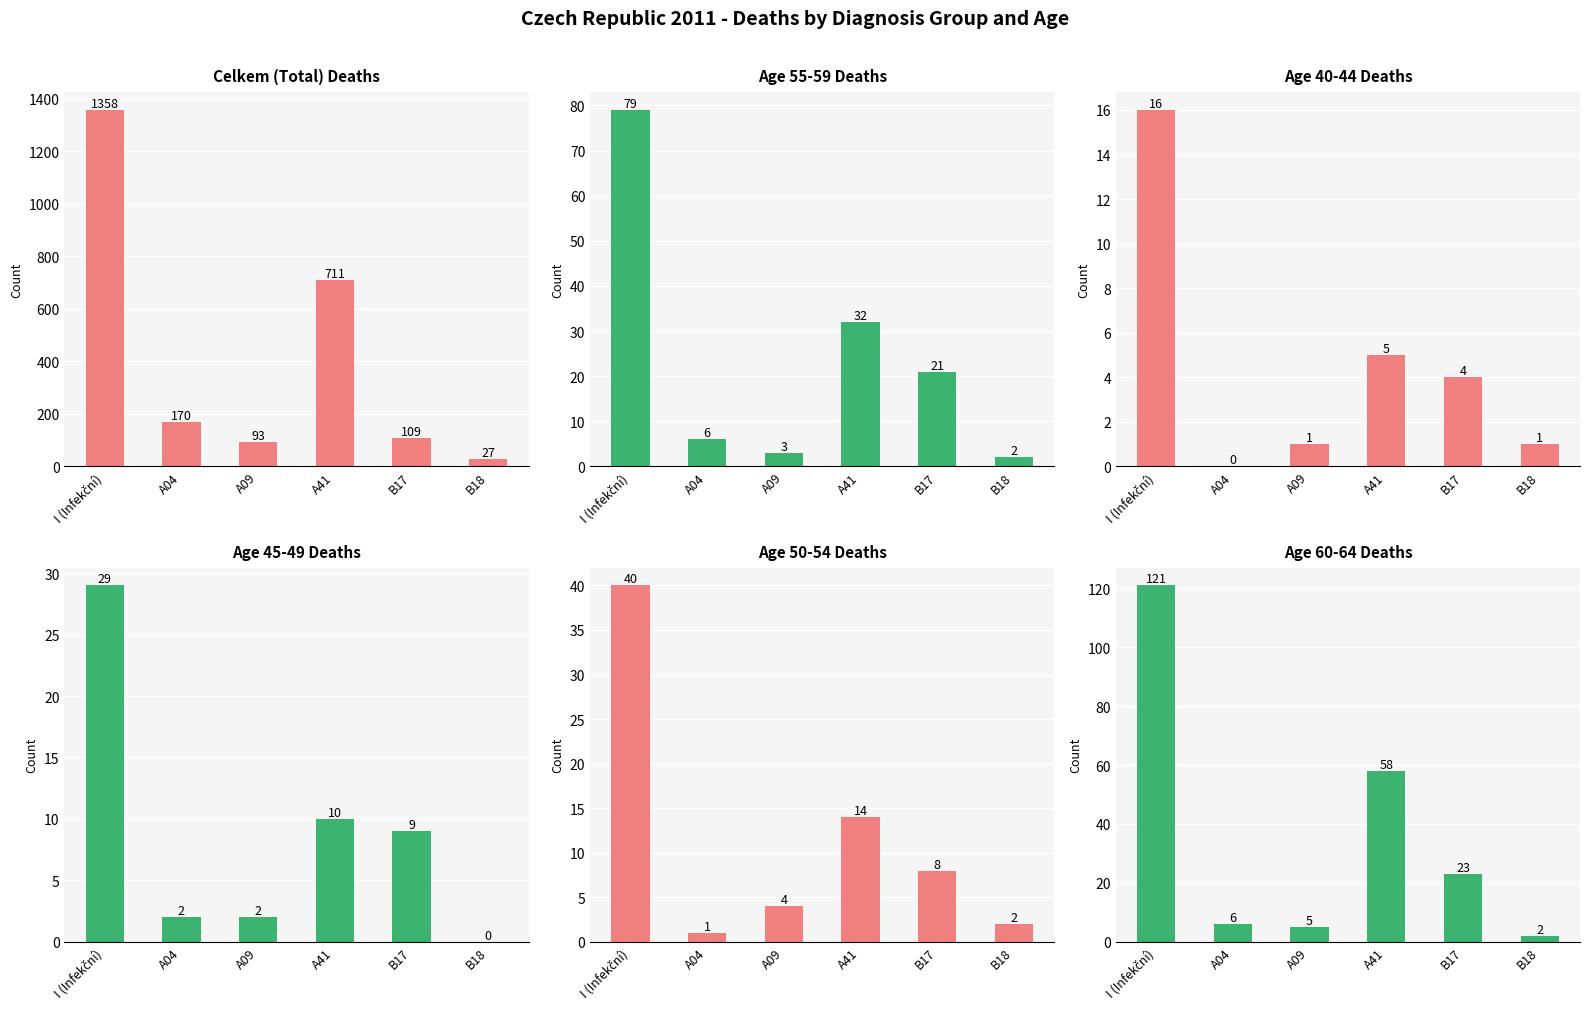

At which label is 40 - 44 closest to 8?

A41